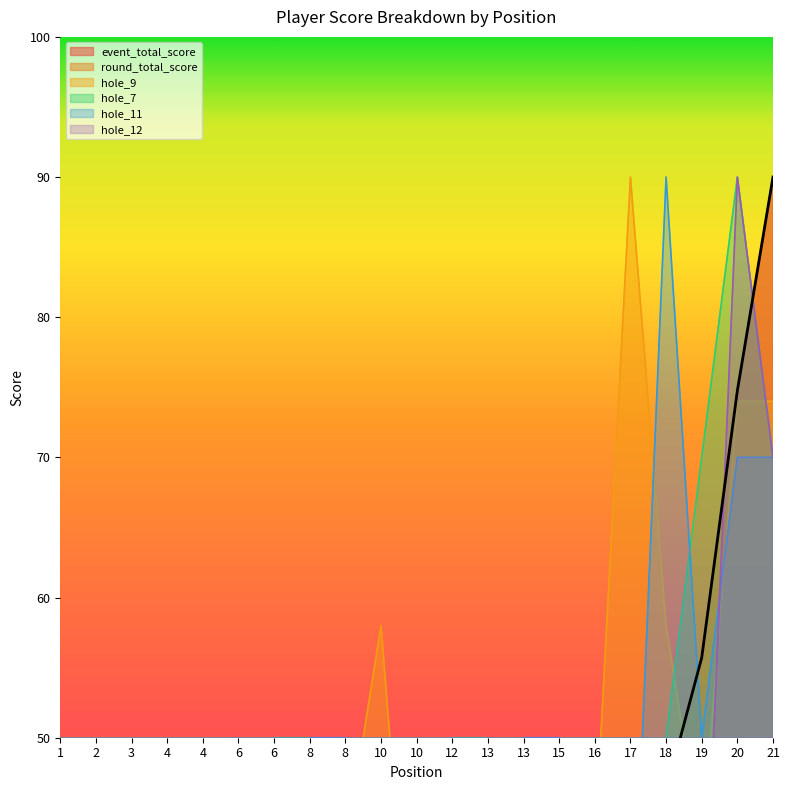

What is the value of the round_total_score point at the 4th from the left?

17.6